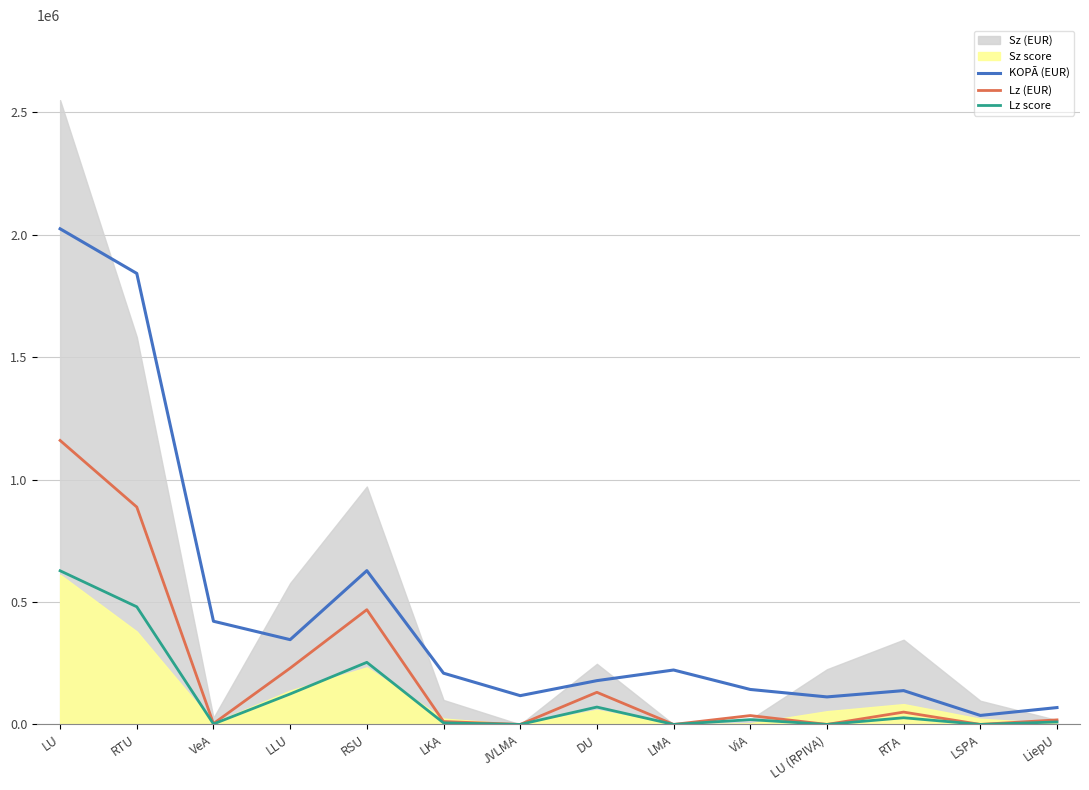

How many data points in Lz (EUR) are less than 36200?

7